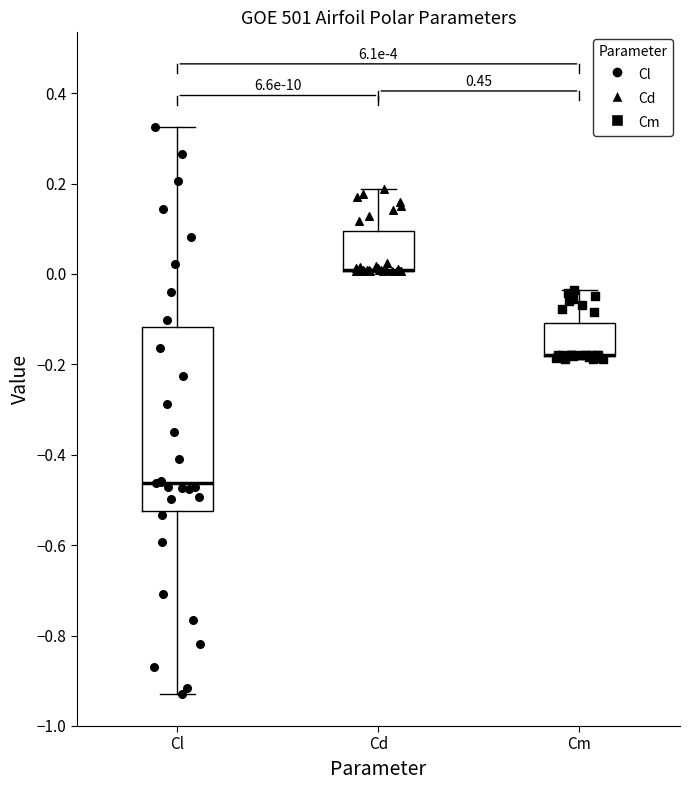

Comparing the boxes themselves (not the whiskers), which one is the tallest?

Cl